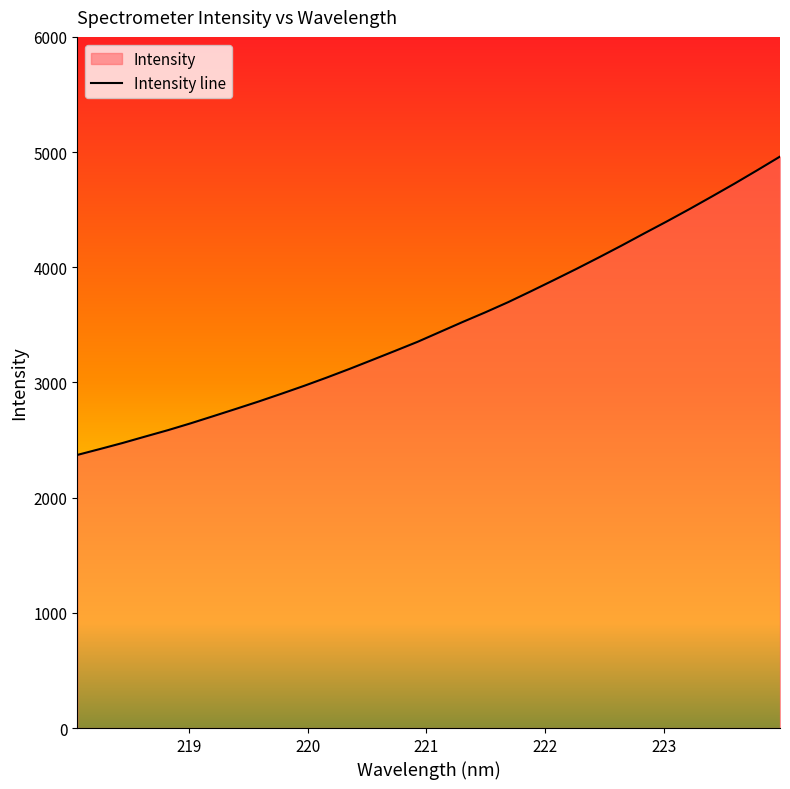

What is the difference between the maximum and minimum values?

2590.1